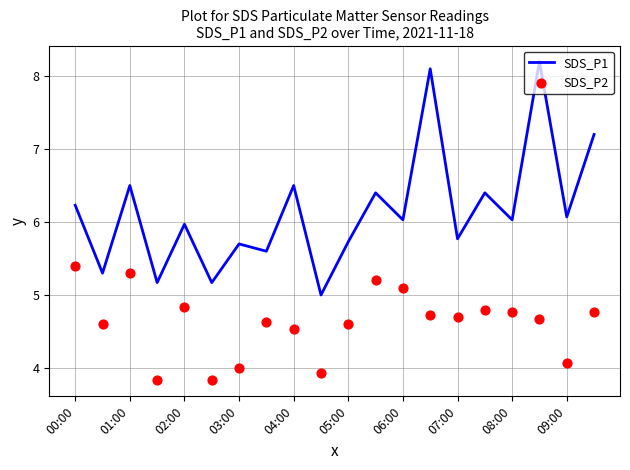

At how many categories does at least one series exceed 5?

19